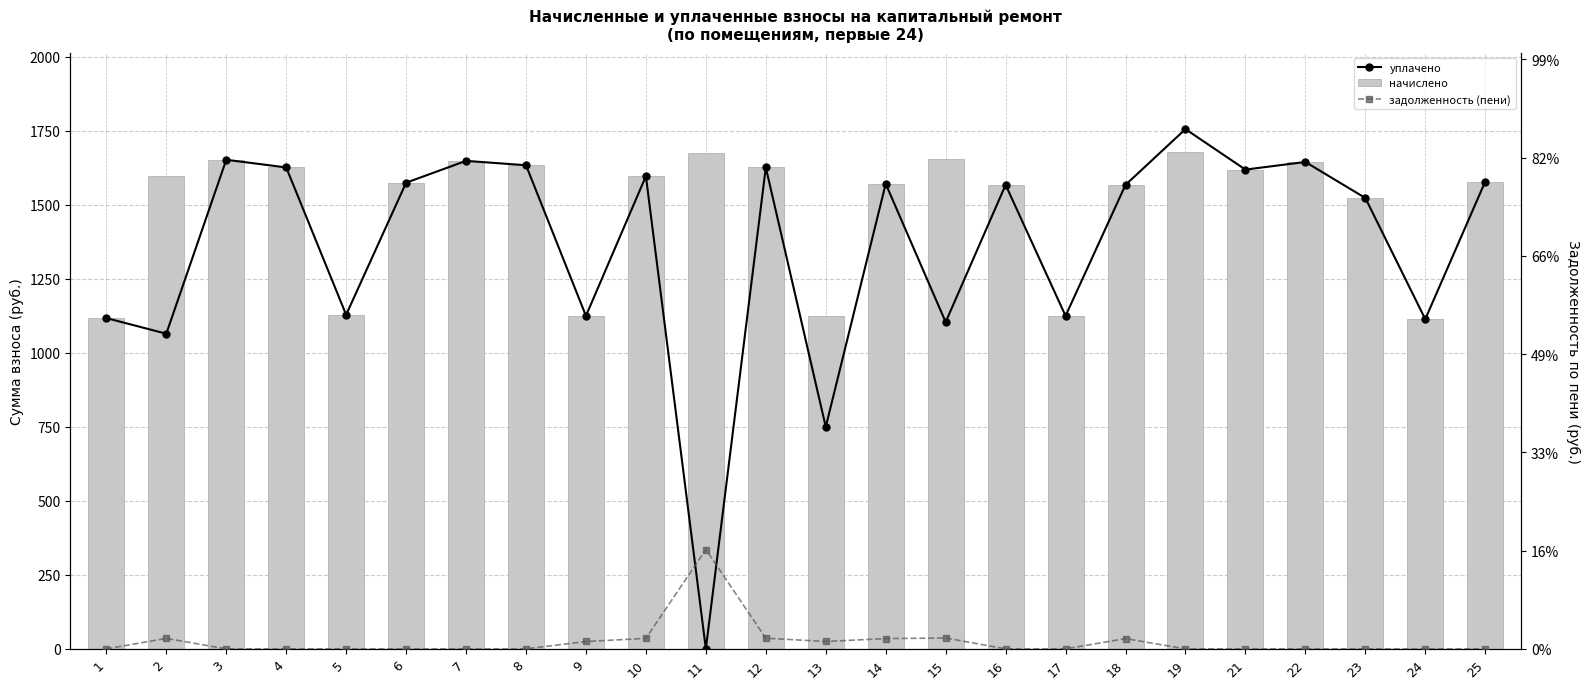

At which label does задолженность (пени) reach its minimum?

1